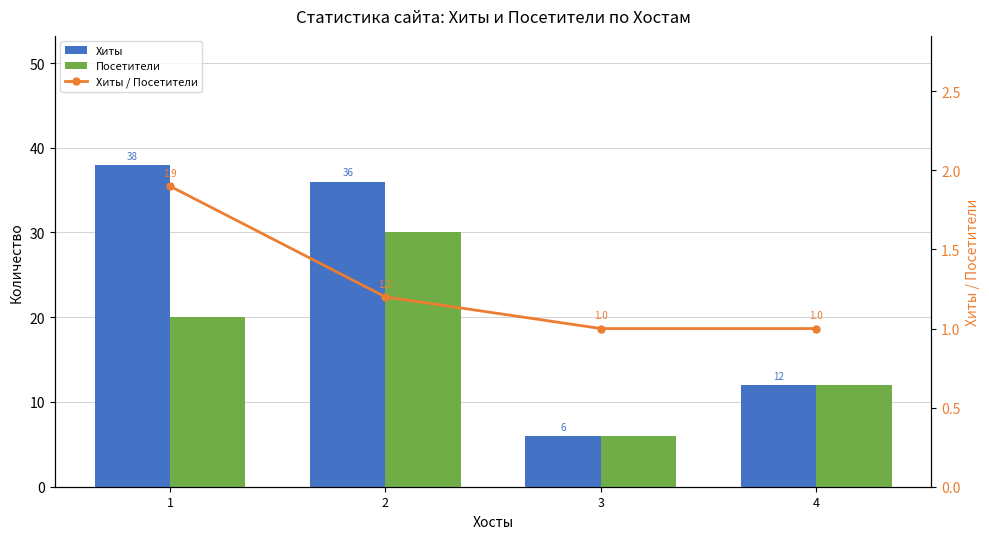

Does the chart contain stacked bars?

No